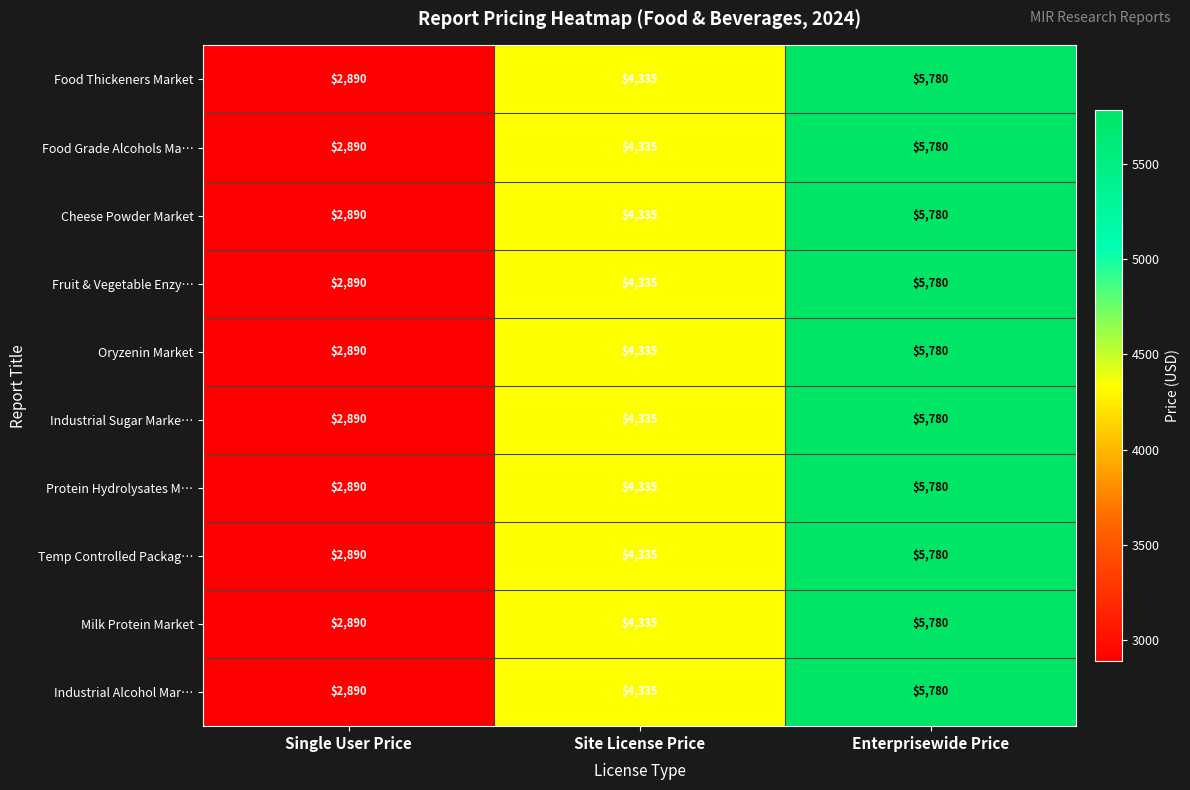

At which category is the sum across all series the highest?

Enterprisewide Price